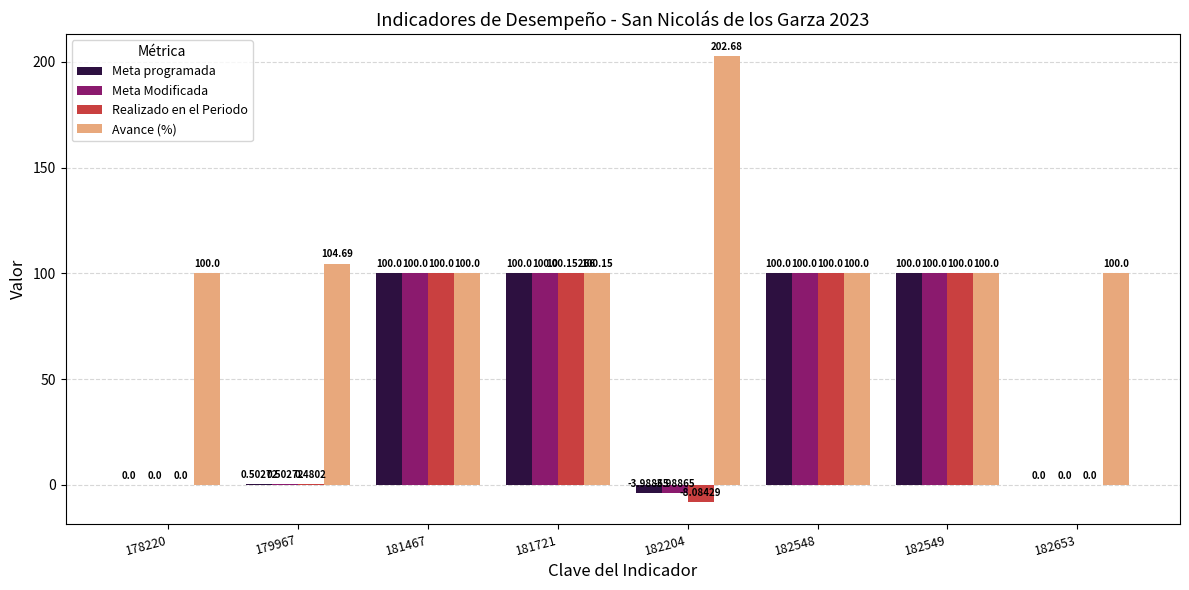

What is the total value across all series at 182548?

400.0